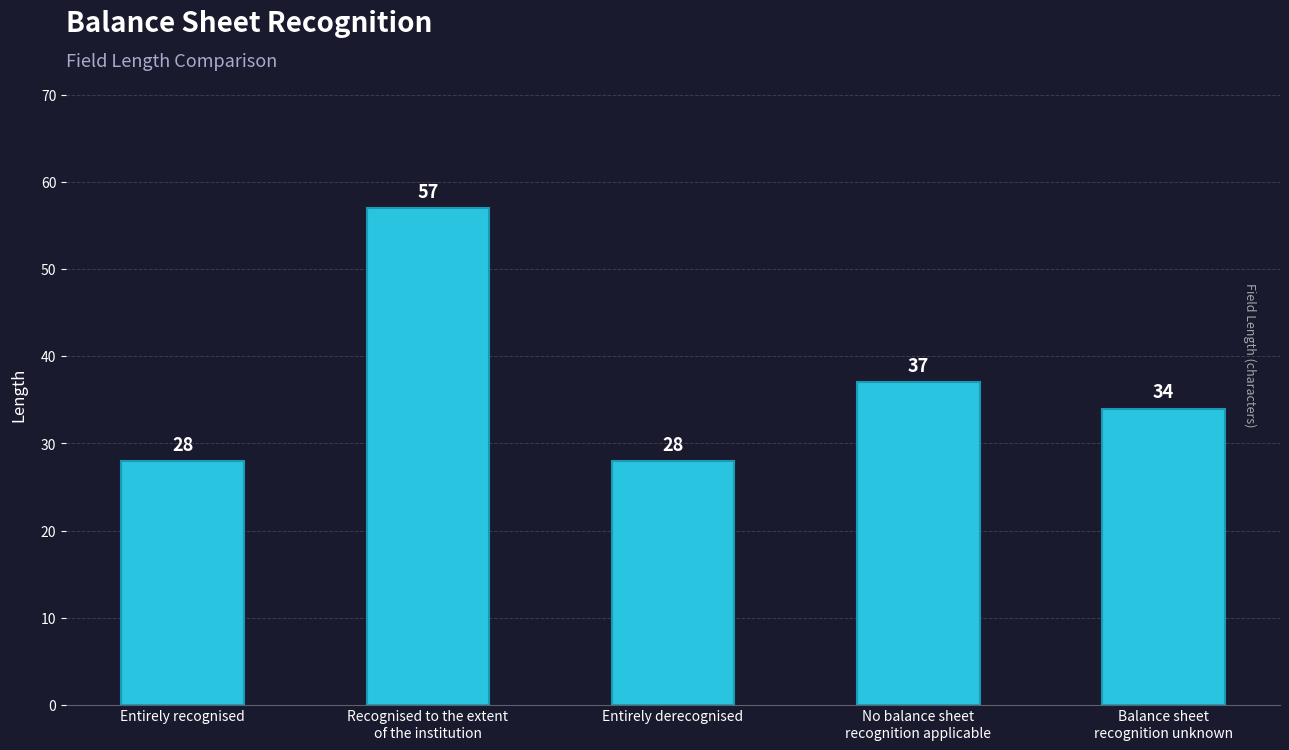

Count the number of data series in this chart.

1